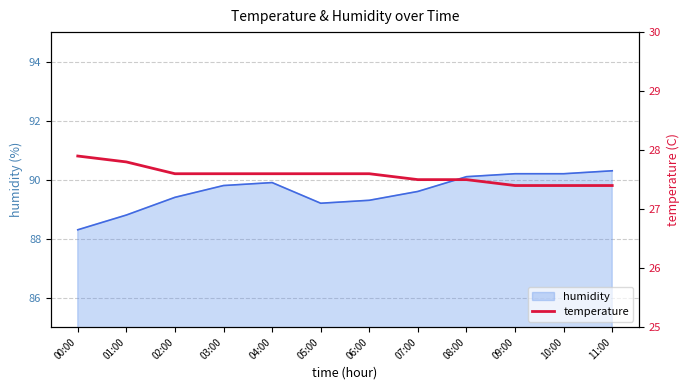

What is the approximate value at 05:00?

27.6